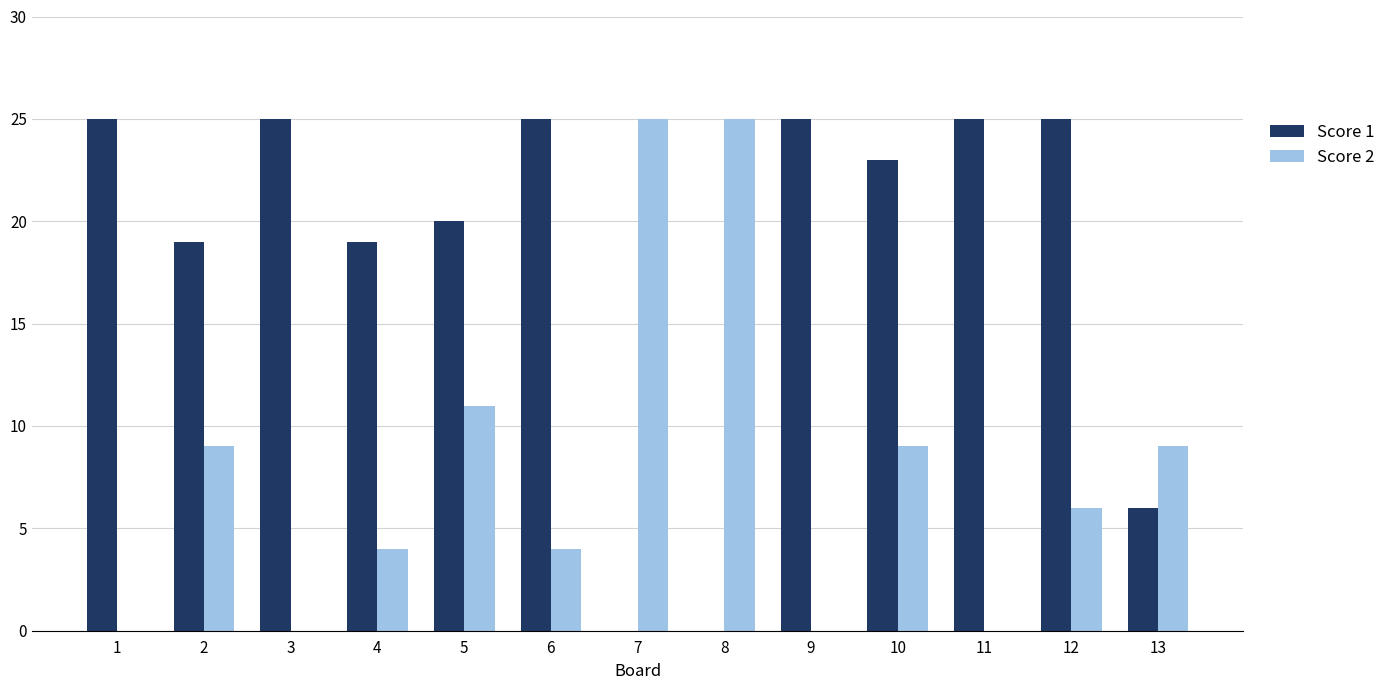

The value of Score 1 at 11 is 12. True or false?

False